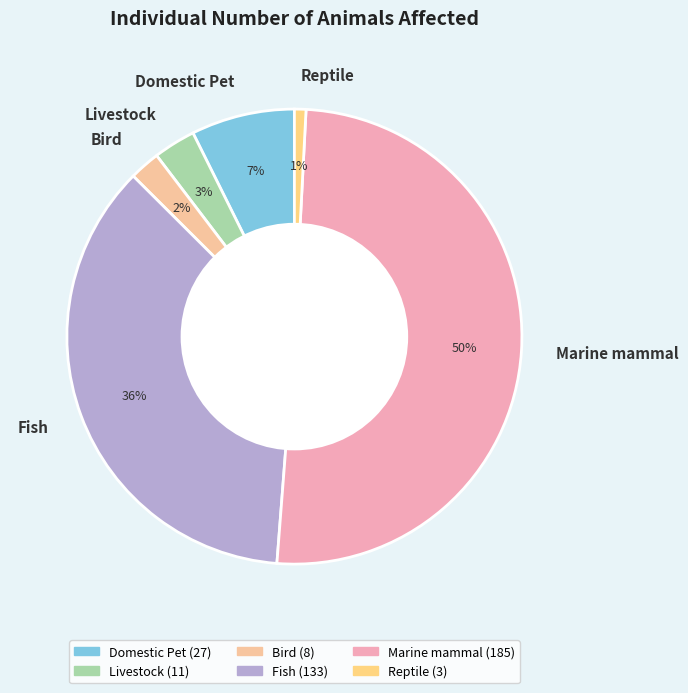

True or false: Domestic Pet accounts for 1% of the total.

False